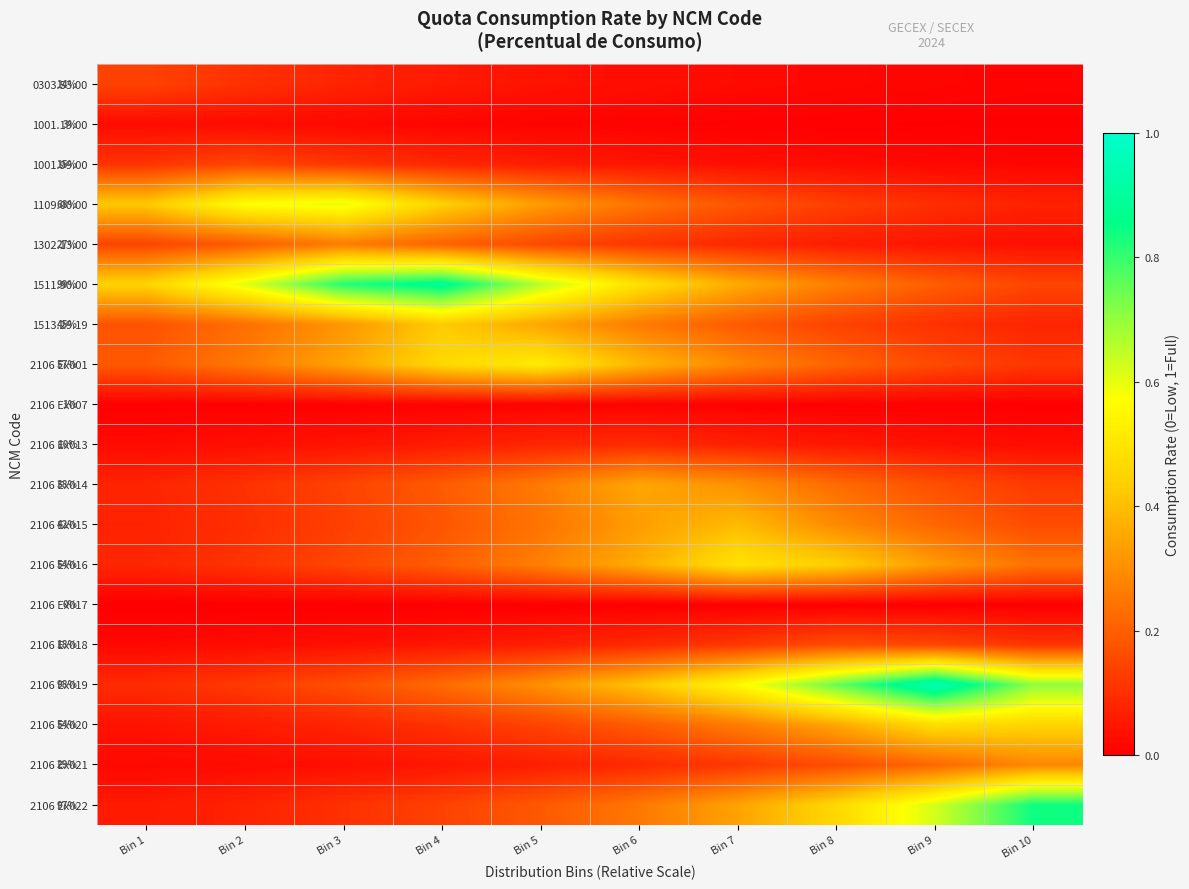

What is the total value across all series at Bin 8?

3.8